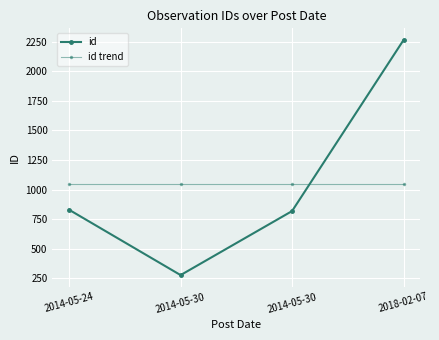

At 2014-05-24, list the series in order from smallest to largest.

id, id trend